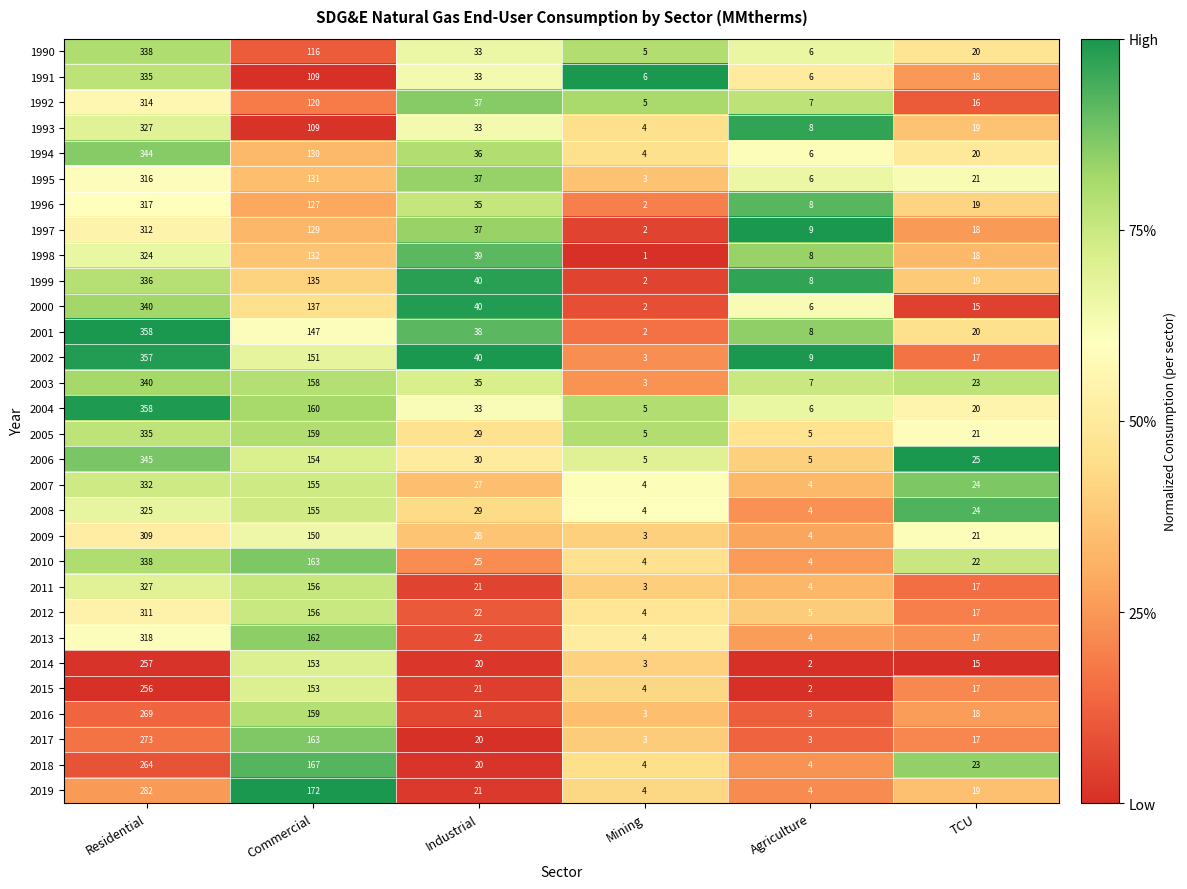

The value of 2005 at Residential is 335. True or false?

True